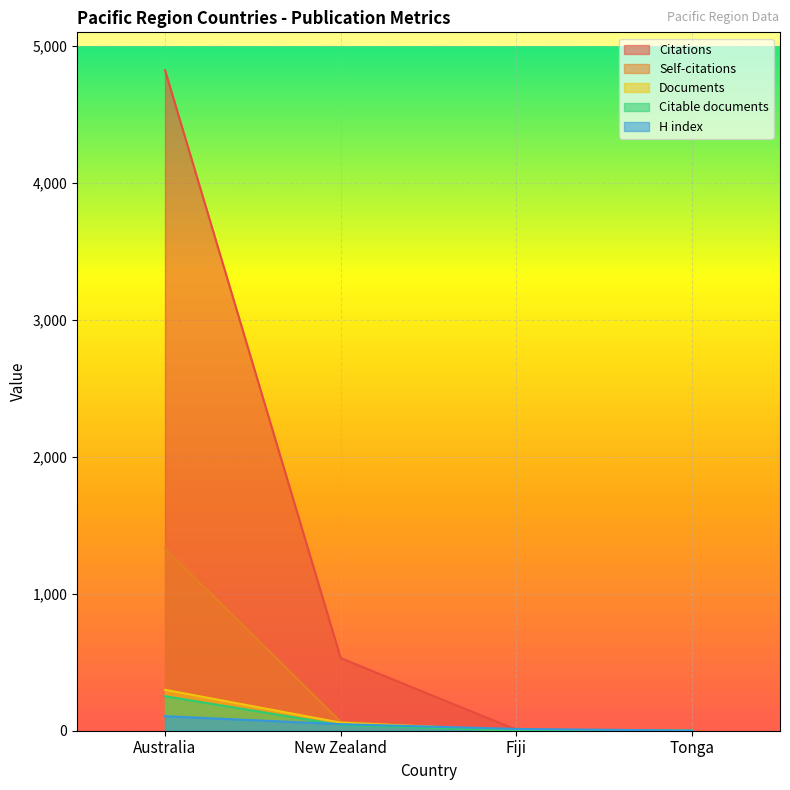

How many values in the Citable documents series exceed 42?

1